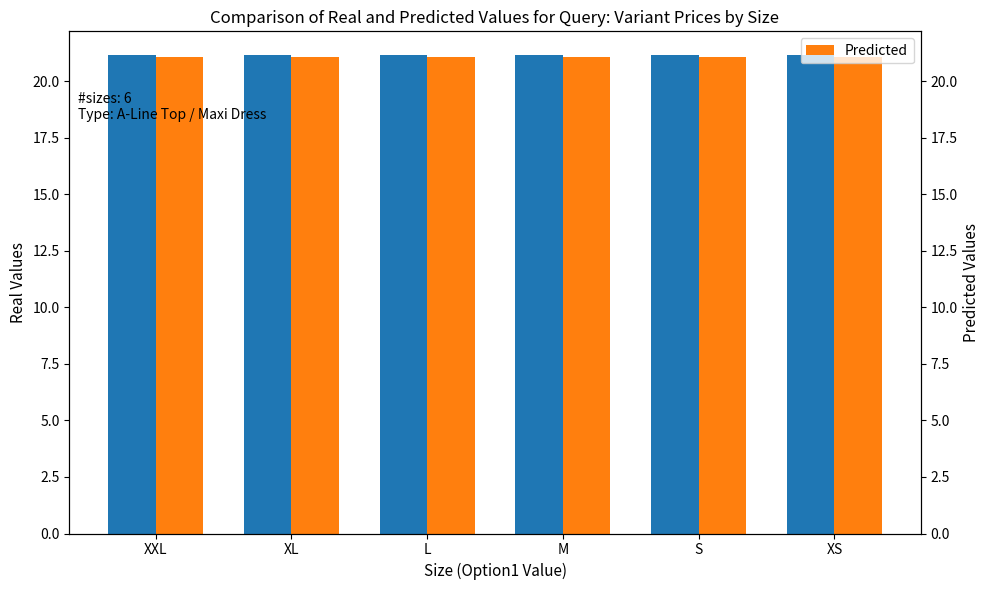

The value of Variant Compare At Price at S is 11.0. True or false?

False